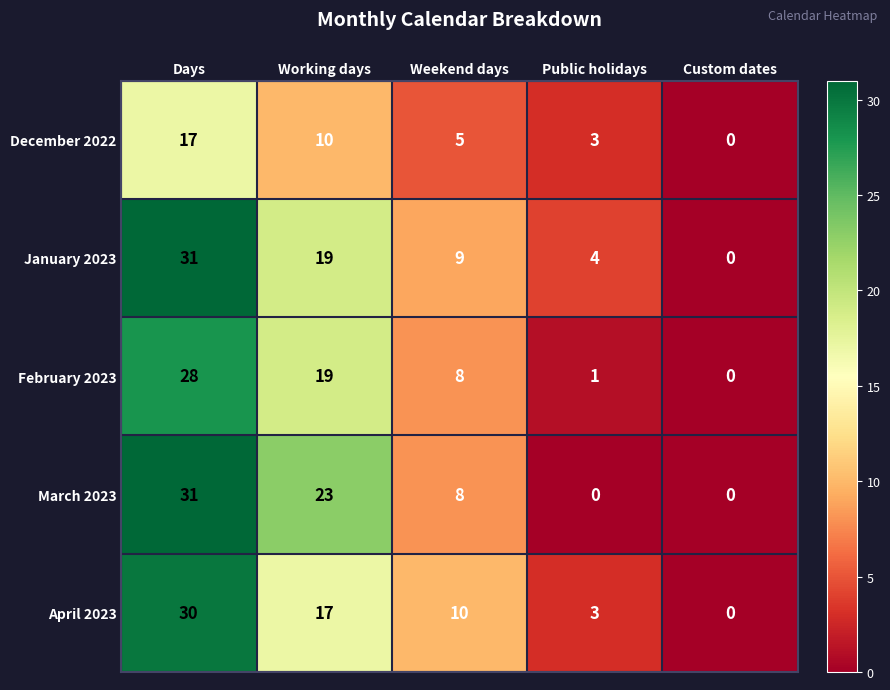

Is it true that April 2023 equals 10 at Weekend days?

True